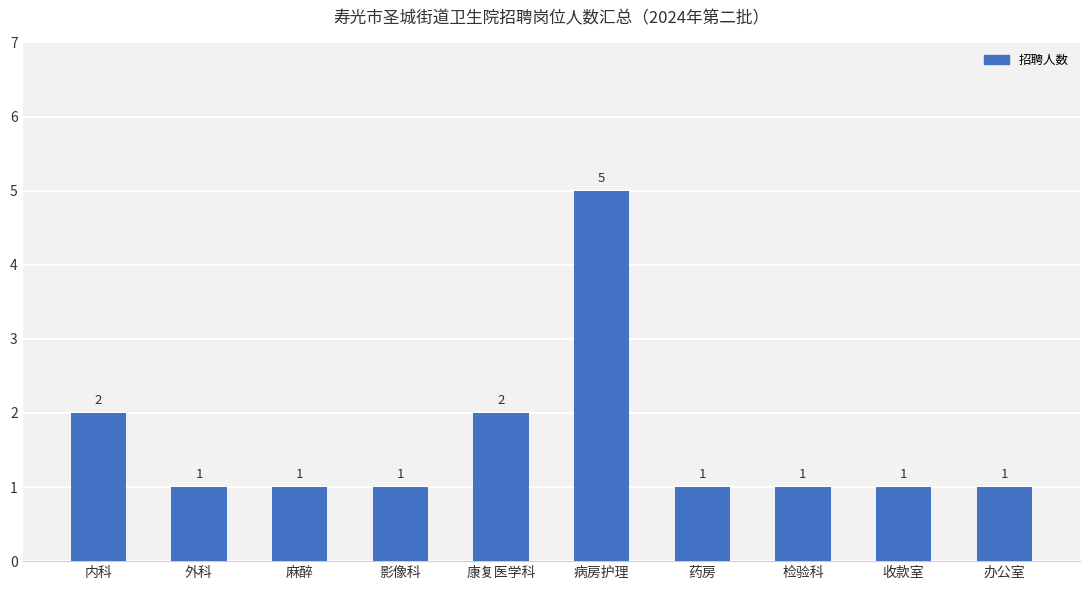

Is it true that the value at 办公室 is 1?

True